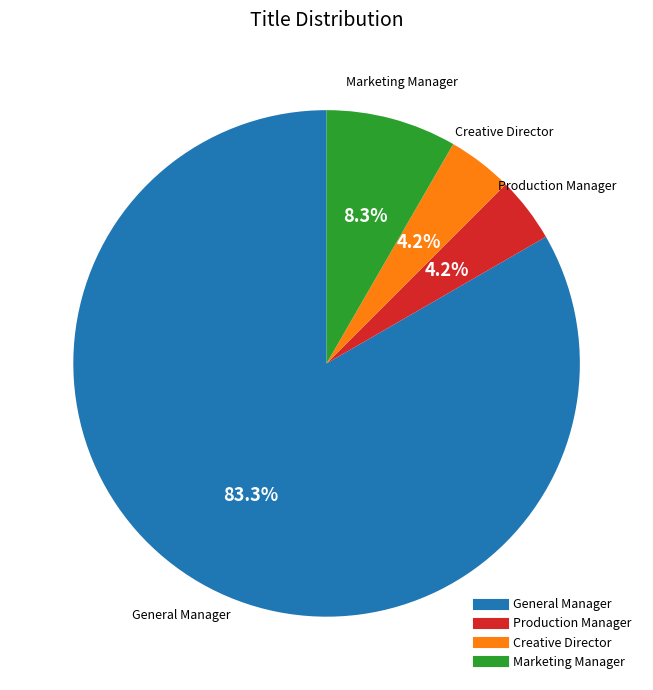

What is the largest slice in the pie chart?

General Manager